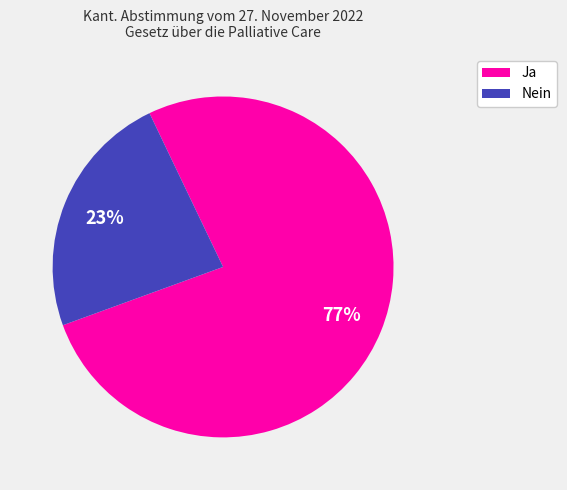

Is it true that Ja is 88% of the pie?

False